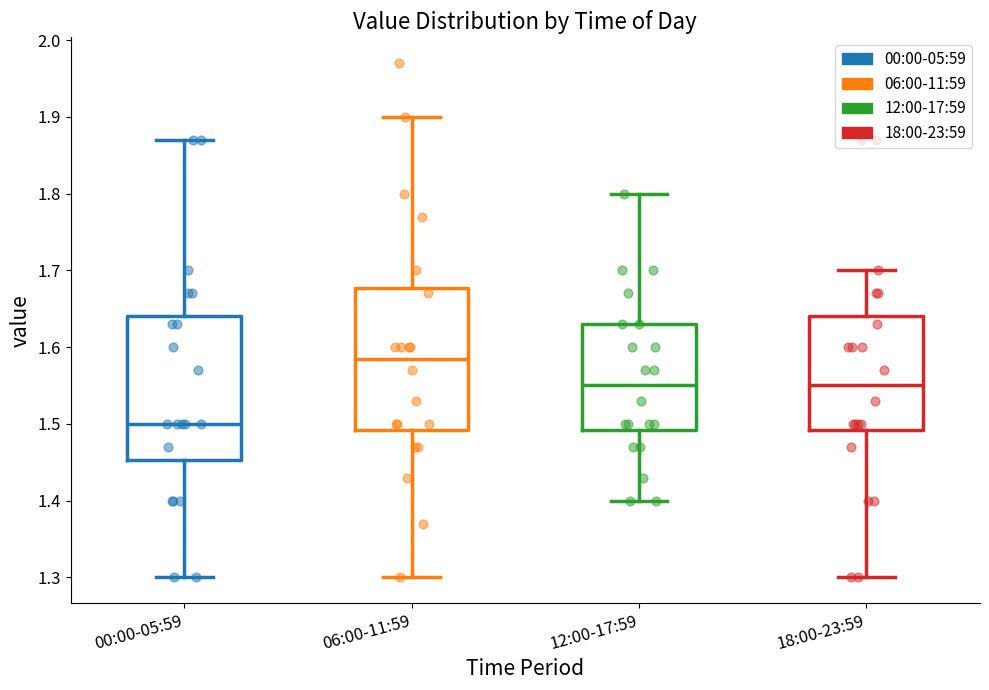

Where does the lower whisker of the box for 00:00-05:59 end on the y-axis? The values are not printed on the chart, so give them approximately, as read against the axis.

1.30